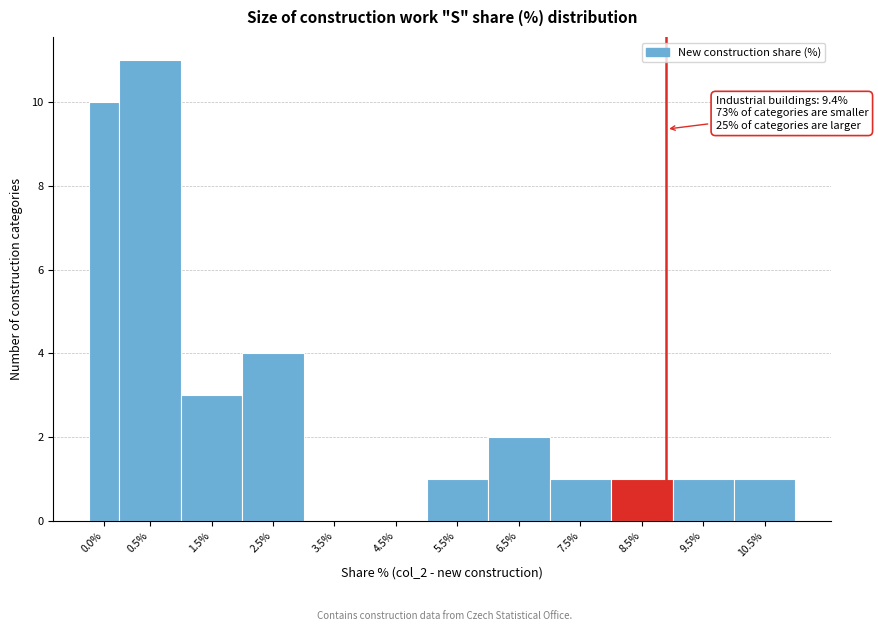

Reading left to right, list all the values displayed in this chart.

0.0%=10	0.5%=11	1.5%=3	2.5%=4	3.5%=0	4.5%=0	5.5%=1	6.5%=2	7.5%=1	8.5%=1	9.5%=1	10.5%=1